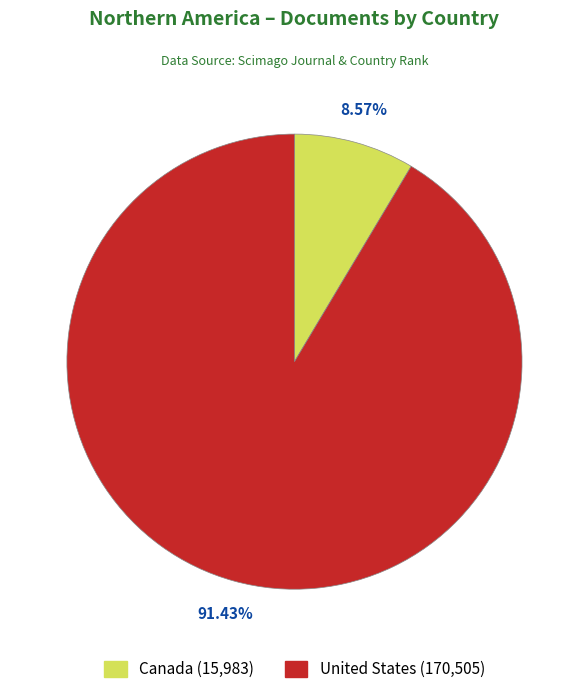

Which slice is the largest?

United States